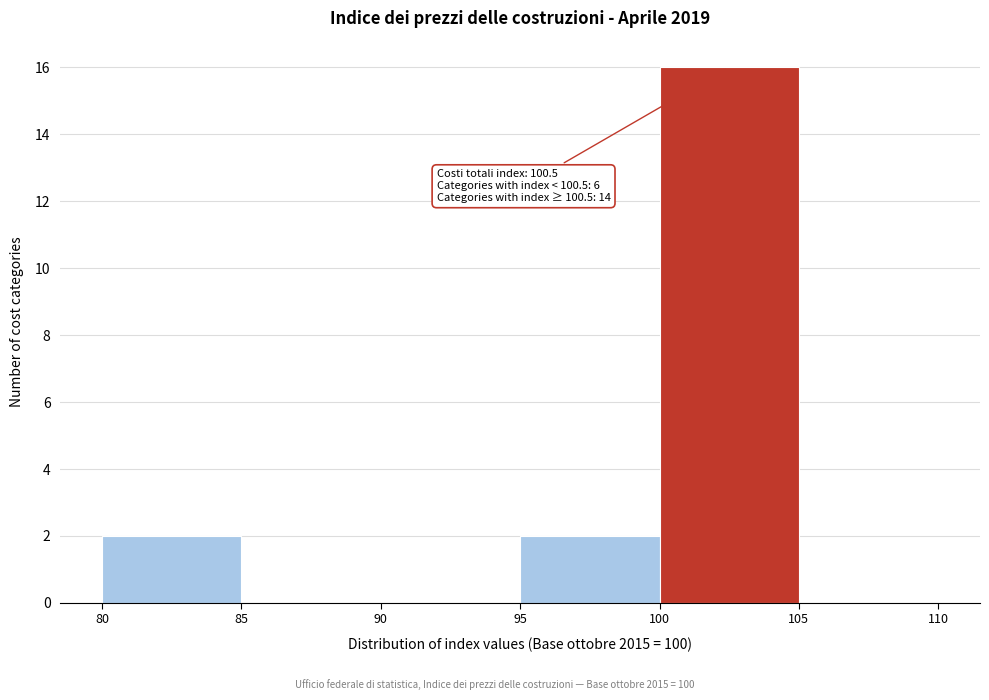

Which range on the x-axis has the tallest bar?

100 to 105